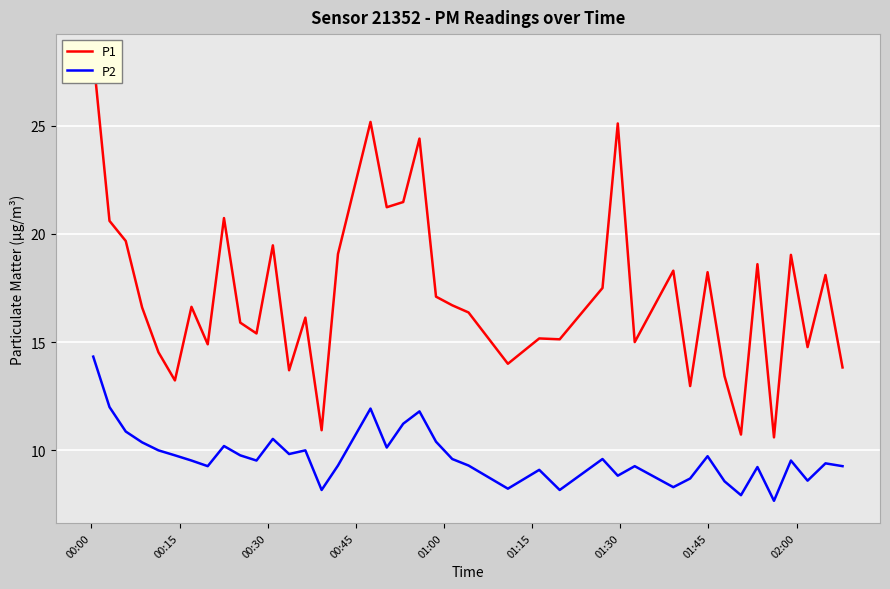

What is the maximum value for P2?

14.3